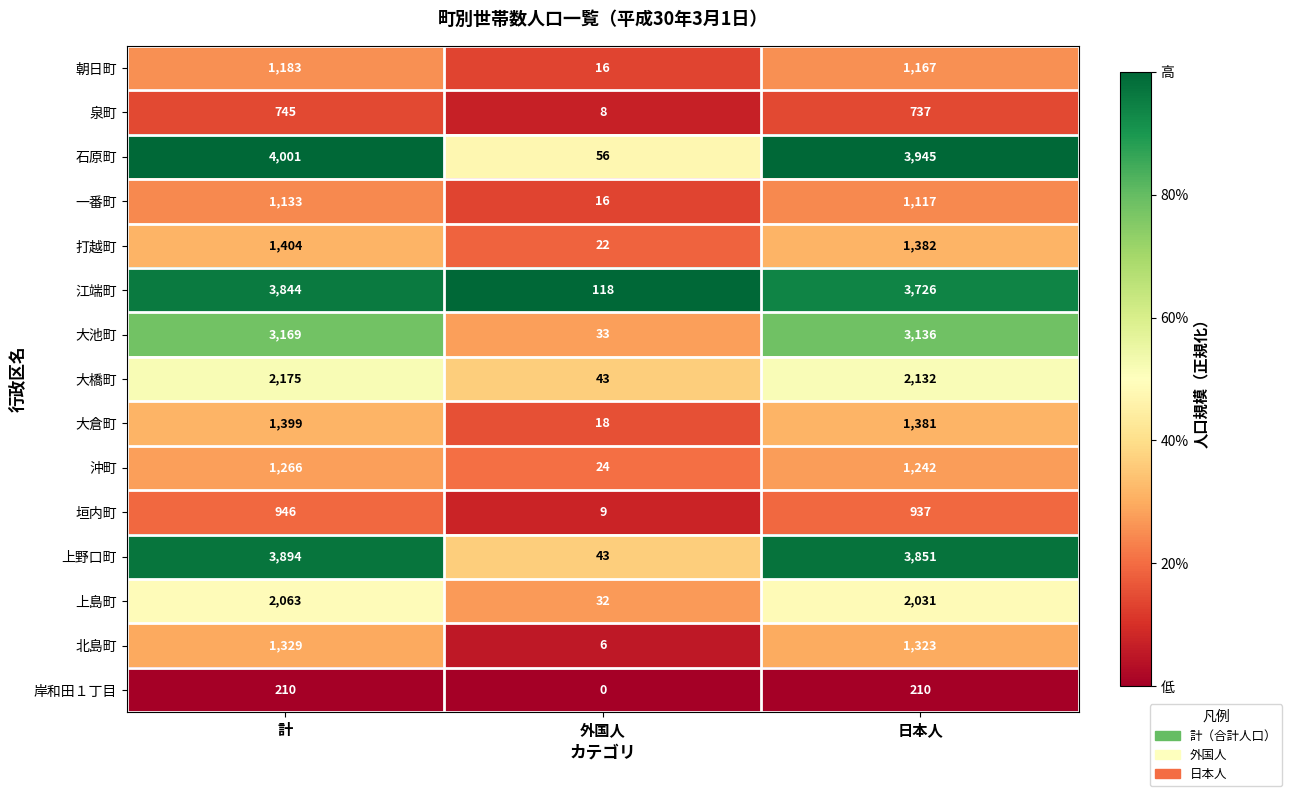

Which label corresponds to the smallest value in the chart?

外国人